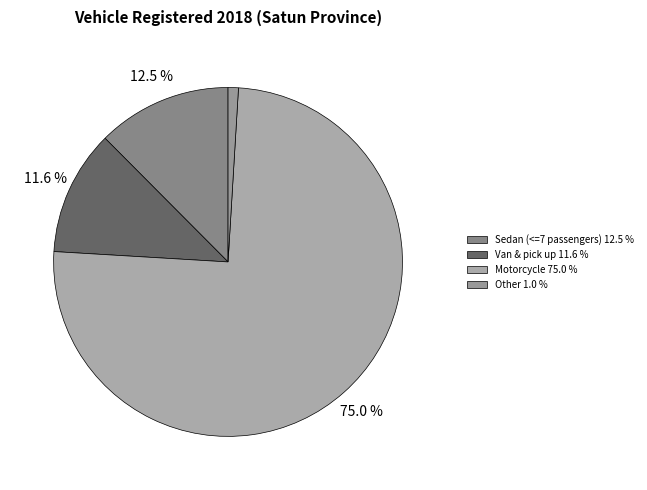

How many segments does this pie chart have?

4